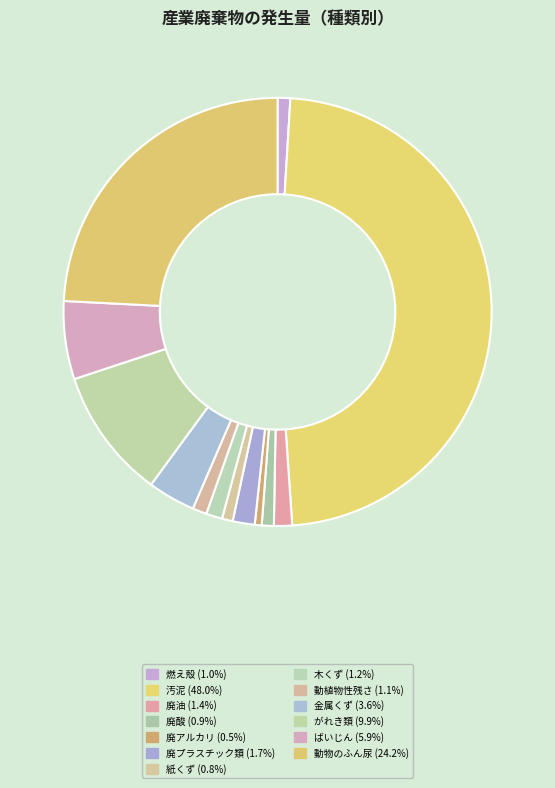

True or false: 動植物性残さ accounts for 11% of the total.

False